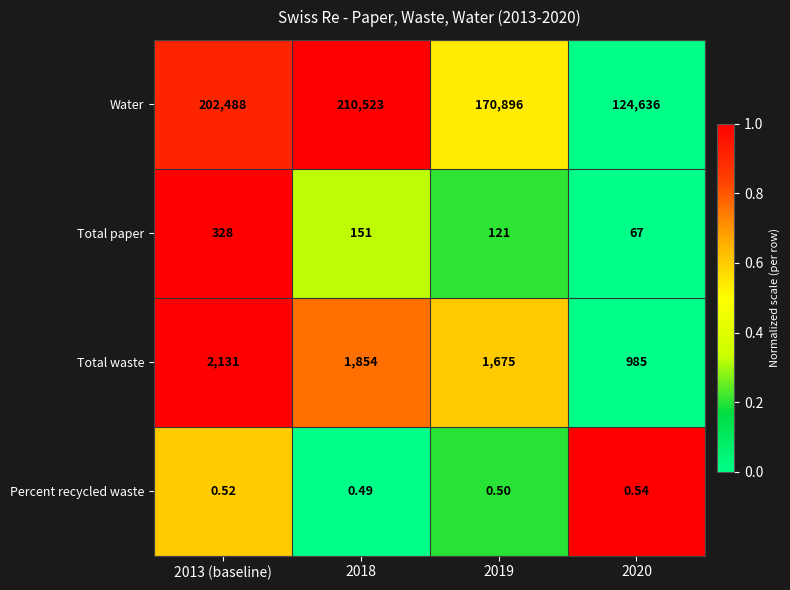

Which series has the largest total across all categories?

Water